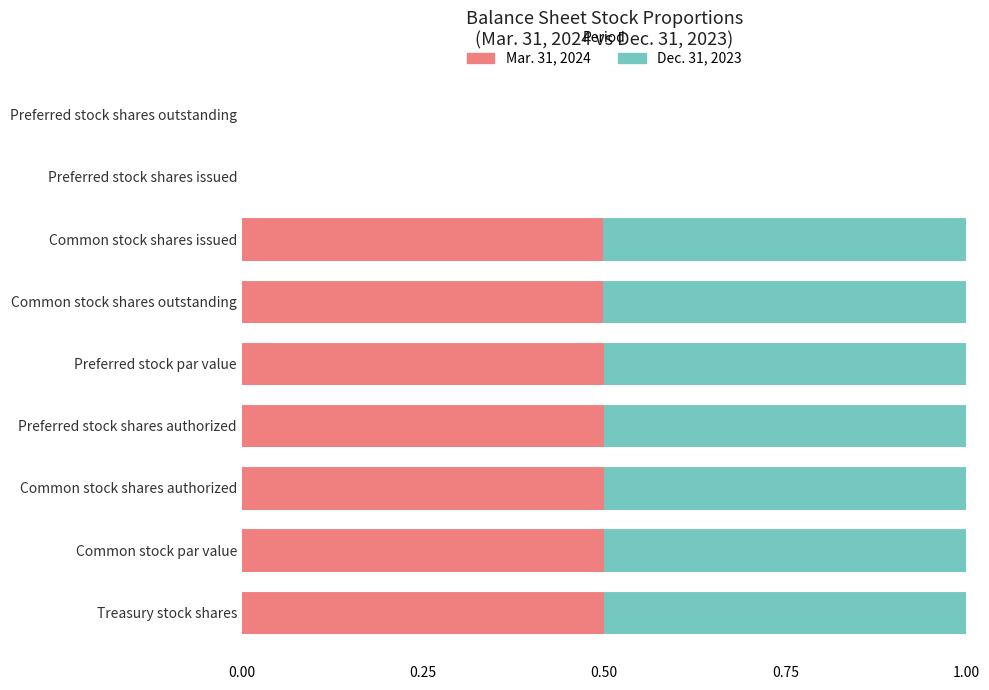

True or false: Mar. 31, 2024 has a value of 0.8 at Preferred stock shares authorized.

False